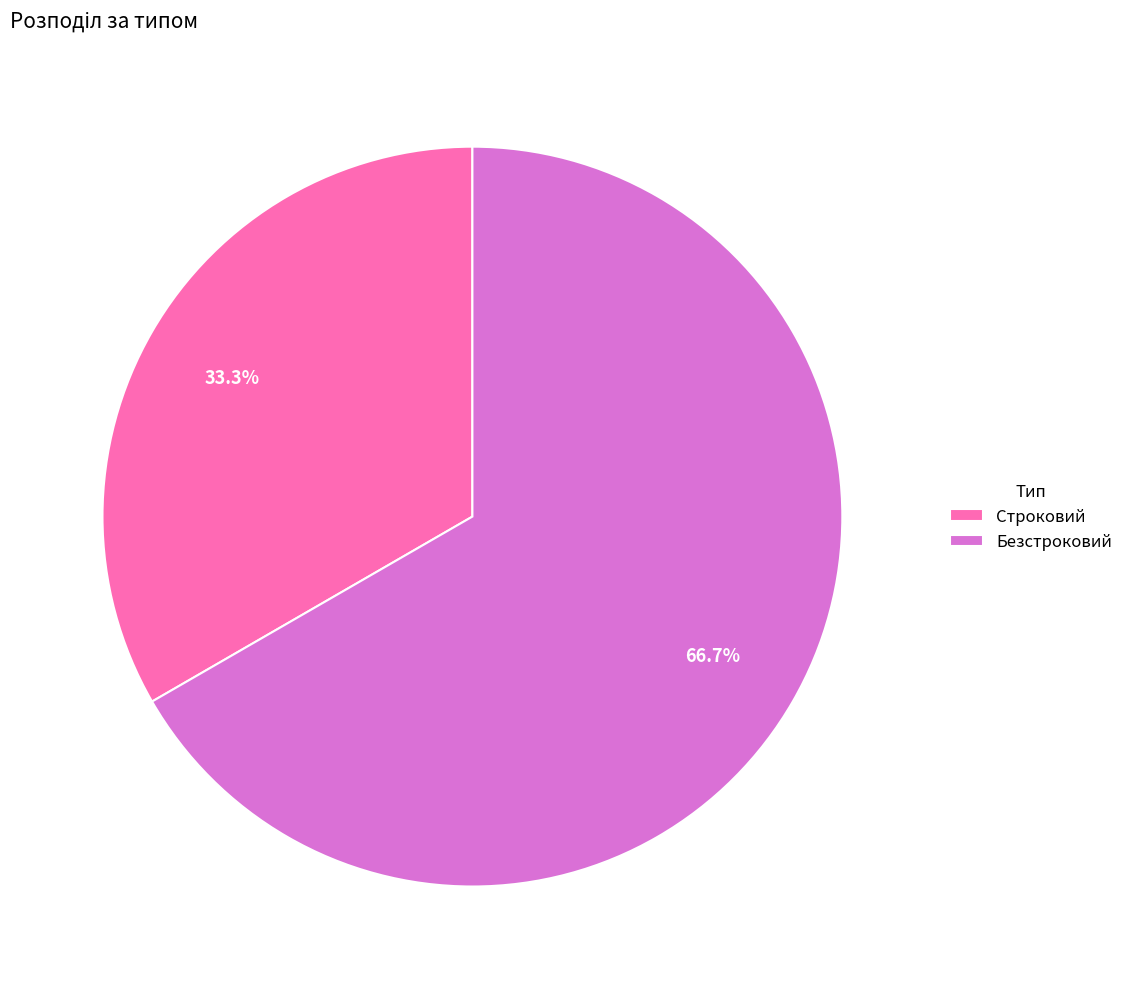

To the nearest percent, what is the combined percentage of Строковий and Безстроковий?

100%